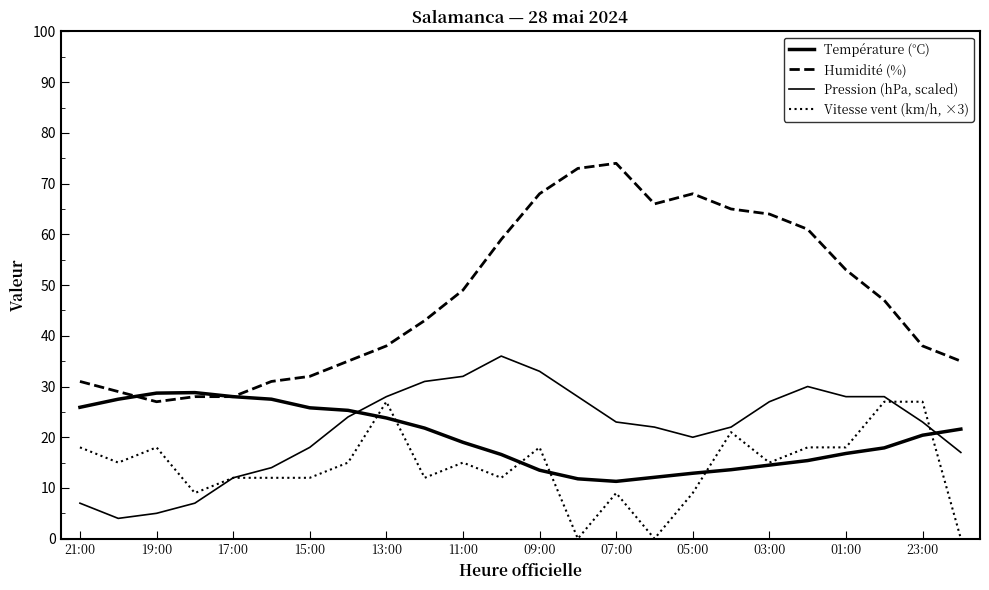

Does the chart display data point markers on the line(s)?

No